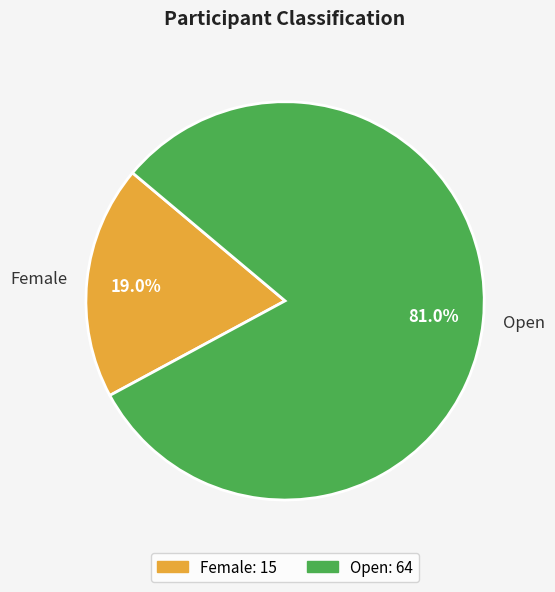

How many segments does this pie chart have?

2